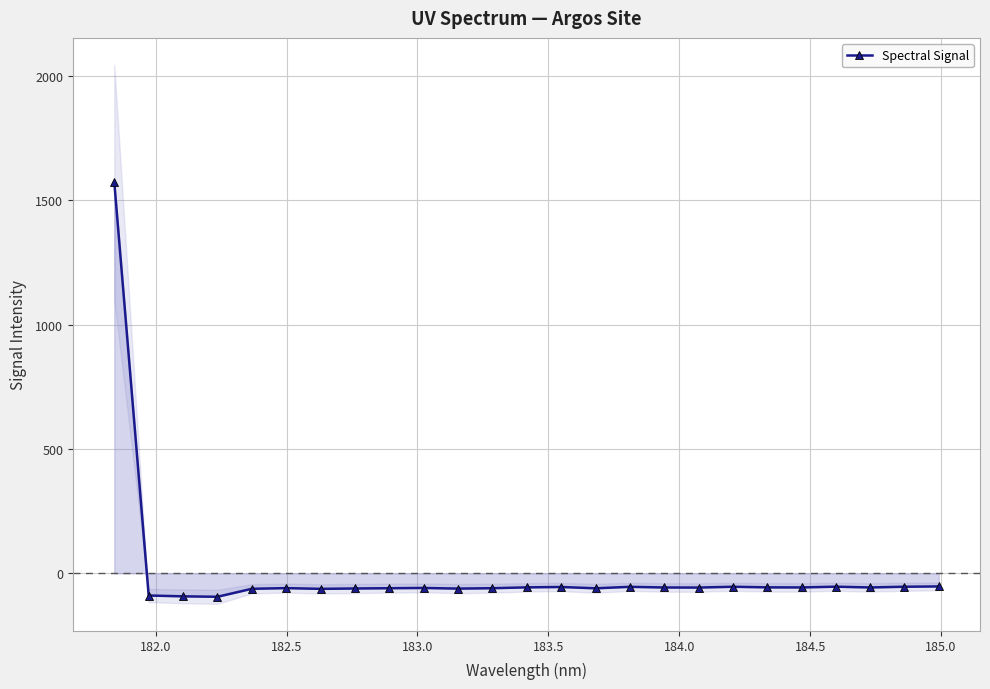

How many values are below zero?

24